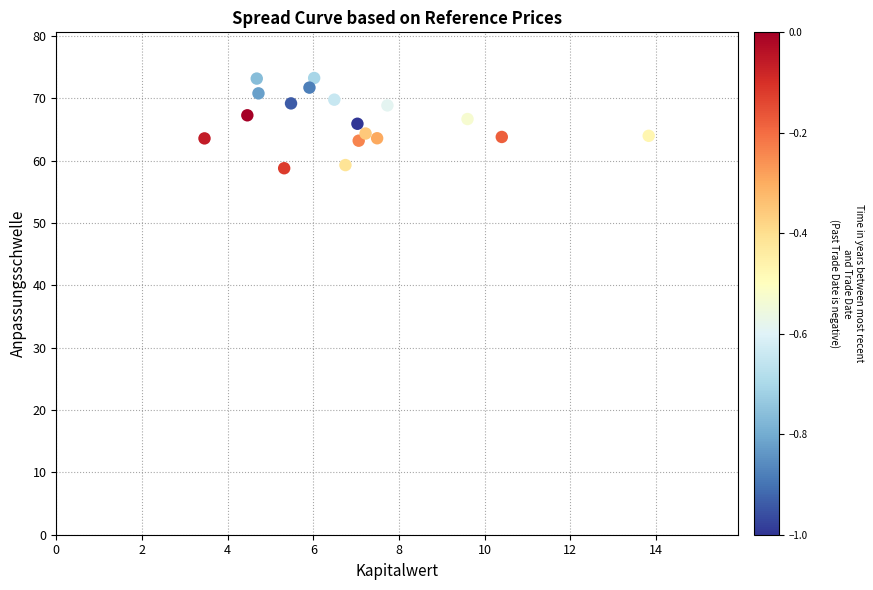

What is the range of Y values (max minus min)?

14.5